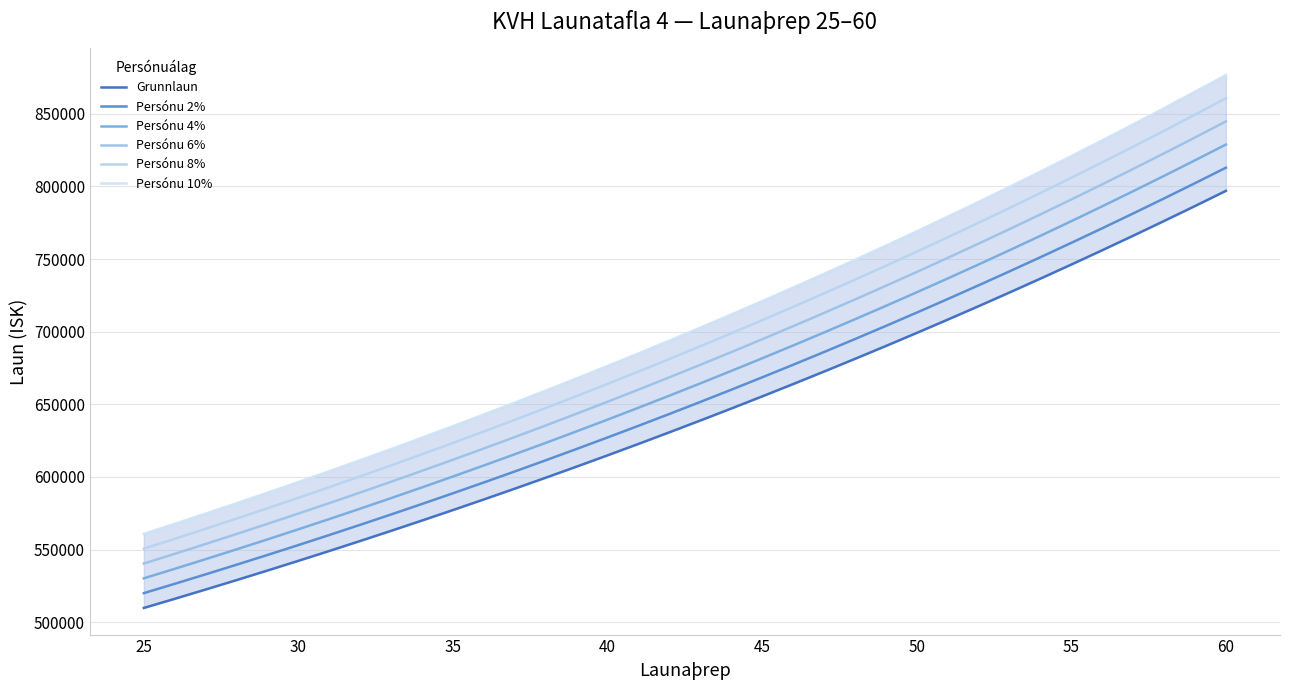

True or false: Persónu 2% and Persónu 10% cross at least once.

False